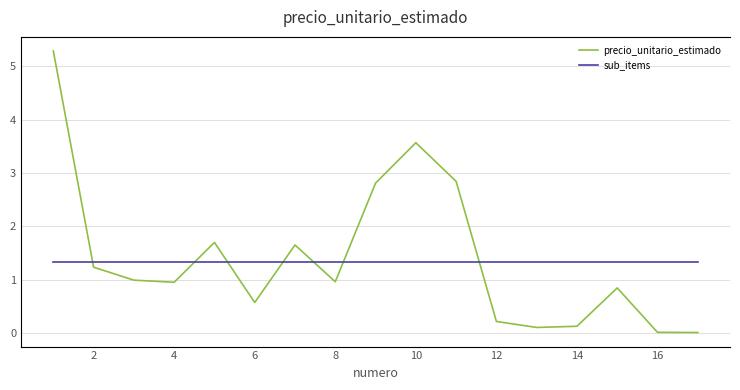

True or false: precio_unitario_estimado has a value of 0.6 at 6.

True